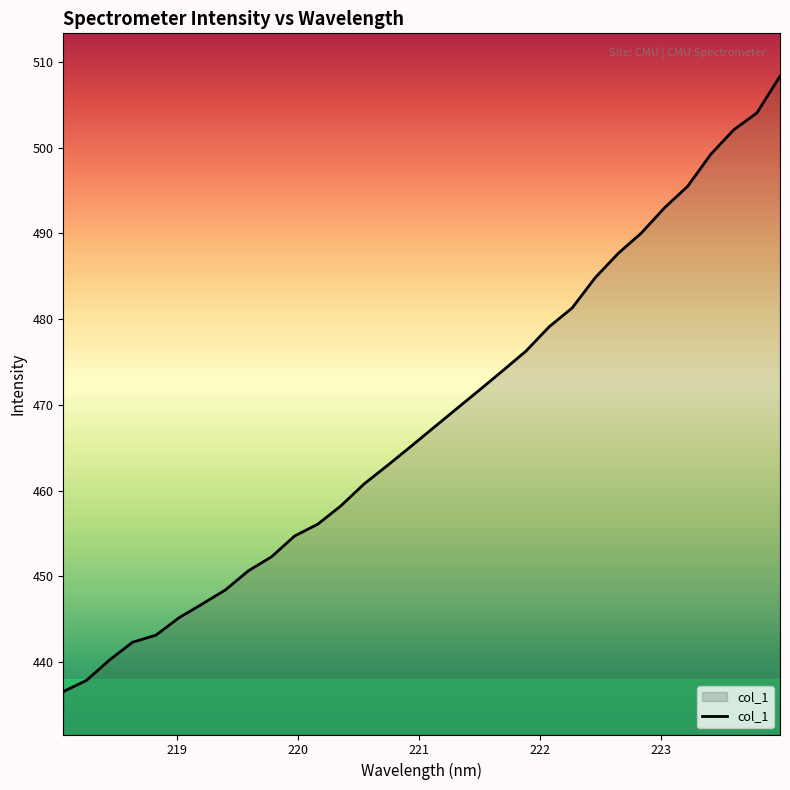

What is the greatest value displayed?

508.3